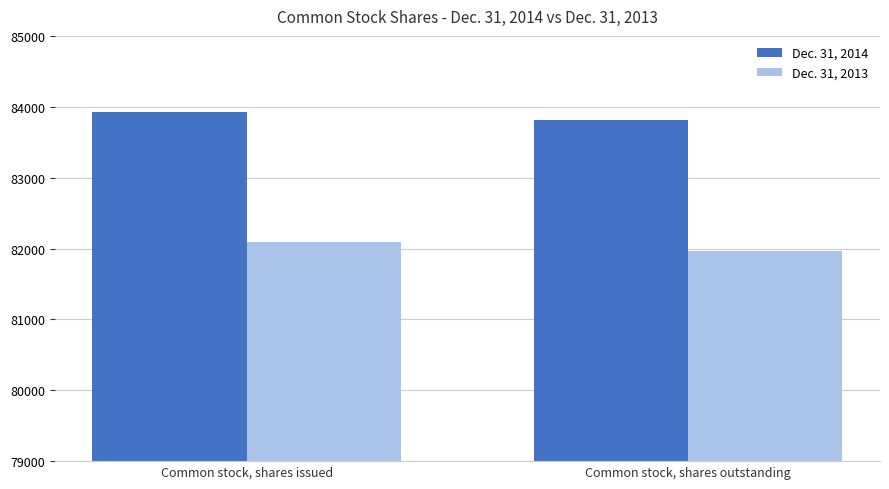

True or false: Dec. 31, 2013 has a value of 41508 at Common stock, shares issued.

False